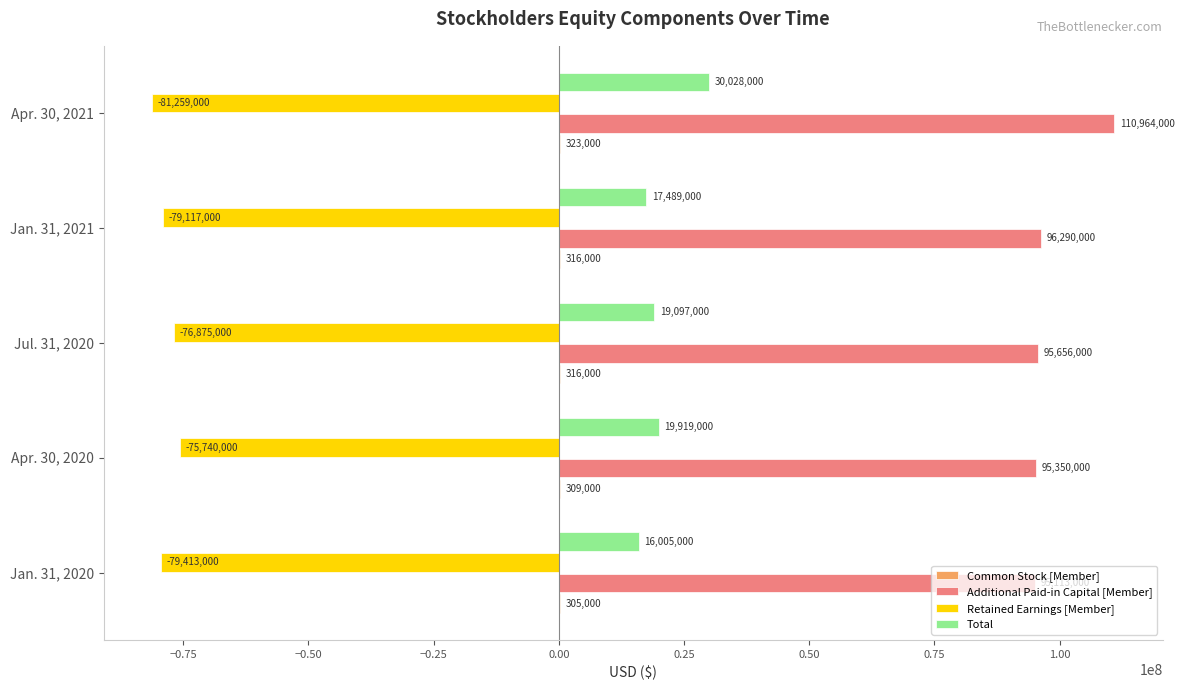

The Total series shows 19919000 at Apr. 30, 2020. True or false?

True